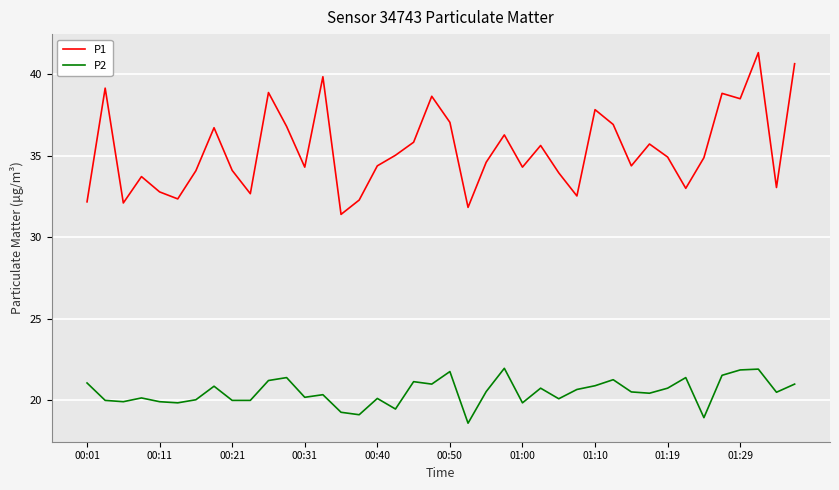

Which series has the widest spread of values?

P1